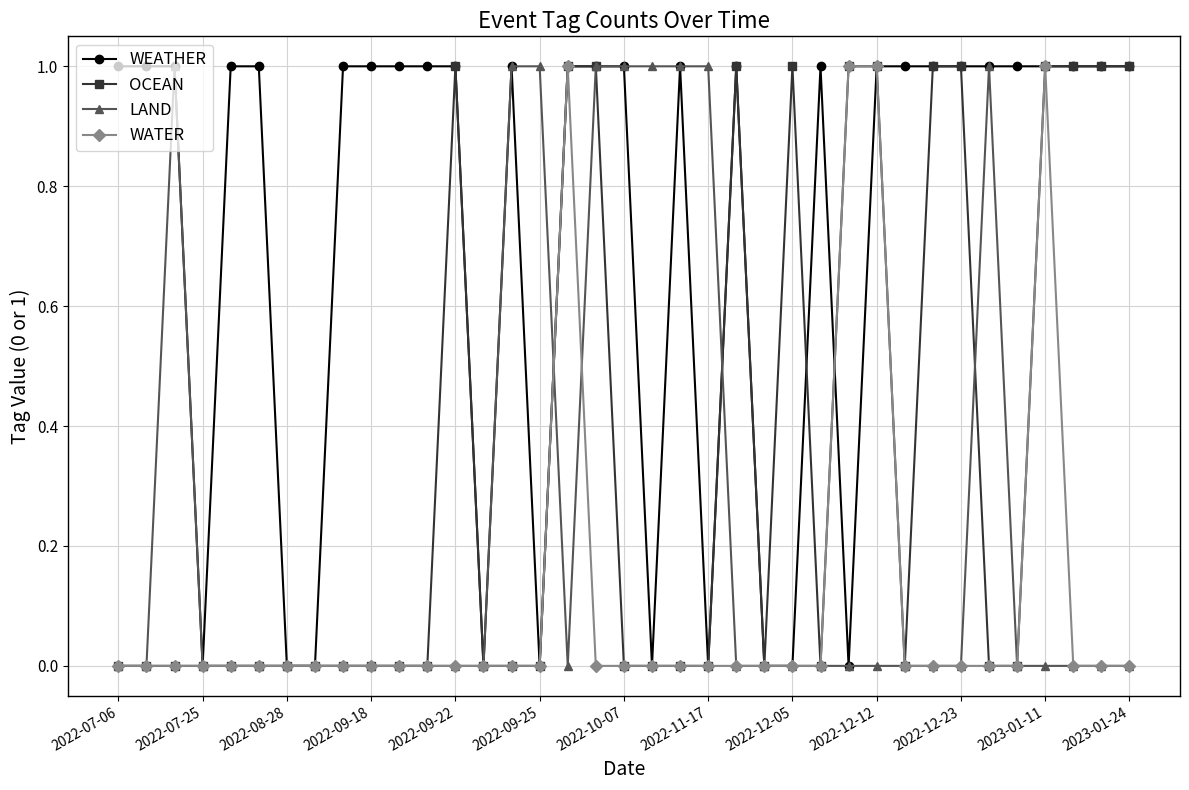

Reading left to right, list all the values displayed in this chart.

WEATHER: 1	1	1	0	1	1	0	0	1	1	1	1	1	0	1	0	1	1	1	0	1	0	1	0	0	1	0	1	1	1	1	1	1	1	1	1	1
OCEAN: 0	0	0	0	0	0	0	0	0	0	0	0	1	0	0	0	1	1	0	0	0	0	1	0	1	0	1	1	0	1	1	0	0	1	1	1	1
LAND: 0	0	1	0	0	0	0	0	0	0	0	0	0	0	1	1	0	1	1	1	1	1	0	0	0	0	0	0	0	0	0	1	0	0	0	0	0
WATER: 0	0	0	0	0	0	0	0	0	0	0	0	0	0	0	0	1	0	0	0	0	0	0	0	0	0	1	1	0	0	0	0	0	1	0	0	0